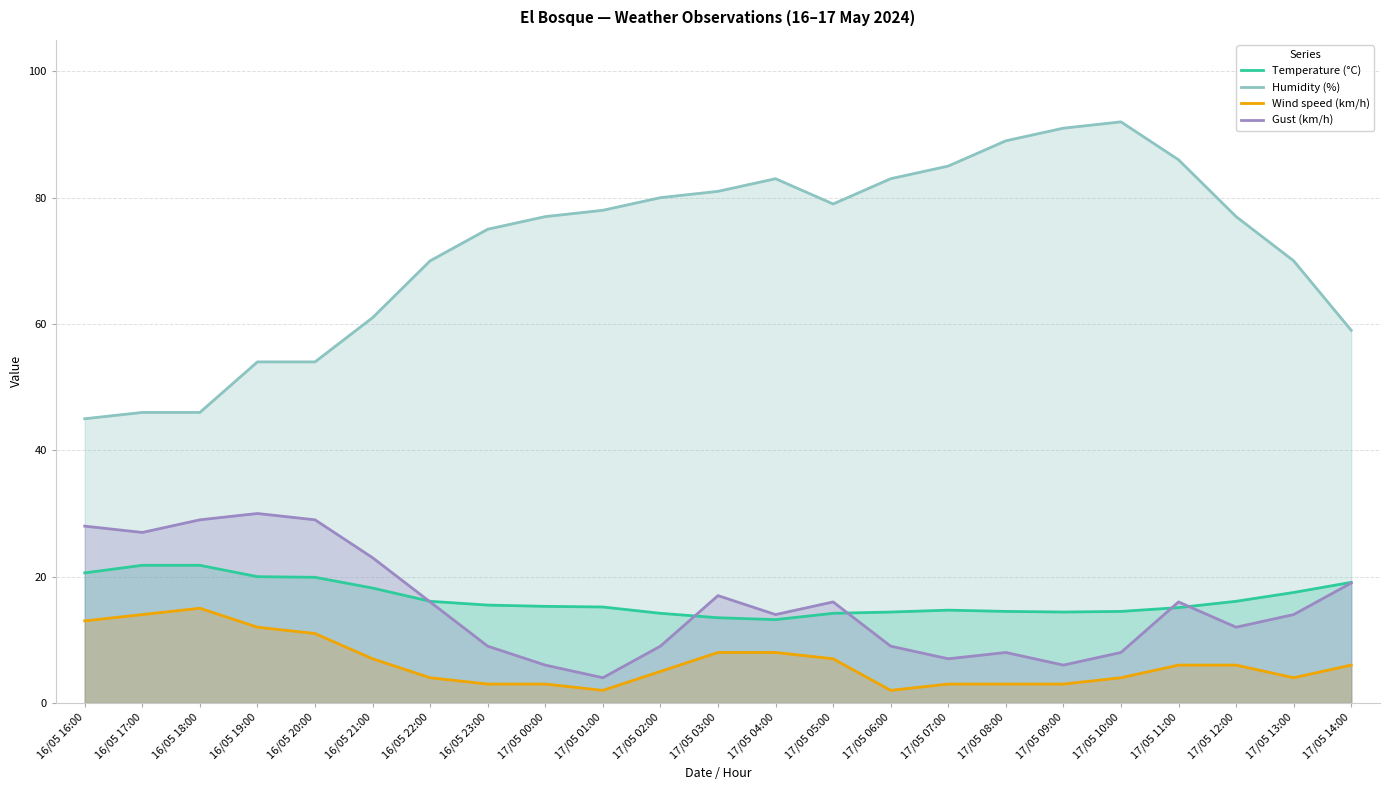

True or false: Wind speed (km/h) has a value of 23.9 at 16/05 18:00.

False